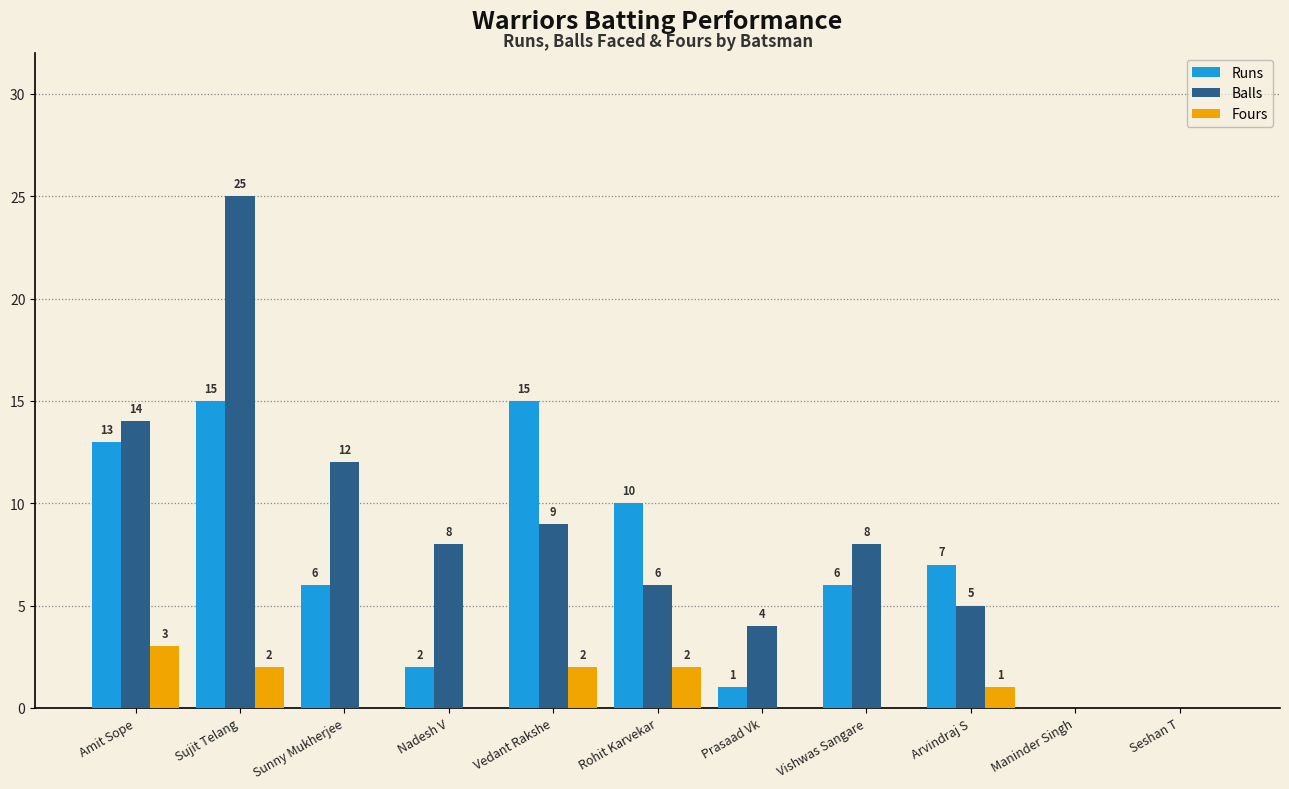

Reading left to right, list all the values displayed in this chart.

Runs: Amit Sope=13	Sujit Telang=15	Sunny Mukherjee=6	Nadesh V=2	Vedant Rakshe=15	Rohit Karvekar=10	Prasaad Vk=1	Vishwas Sangare=6	Arvindraj S=7	Maninder Singh=0	Seshan T=0
Balls: Amit Sope=14	Sujit Telang=25	Sunny Mukherjee=12	Nadesh V=8	Vedant Rakshe=9	Rohit Karvekar=6	Prasaad Vk=4	Vishwas Sangare=8	Arvindraj S=5	Maninder Singh=0	Seshan T=0
Fours: Amit Sope=3	Sujit Telang=2	Sunny Mukherjee=0	Nadesh V=0	Vedant Rakshe=2	Rohit Karvekar=2	Prasaad Vk=0	Vishwas Sangare=0	Arvindraj S=1	Maninder Singh=0	Seshan T=0